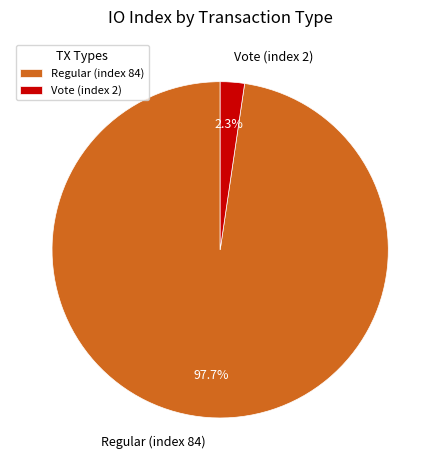

Which has a higher value, Regular (index 84) or Vote (index 2)?

Regular (index 84)